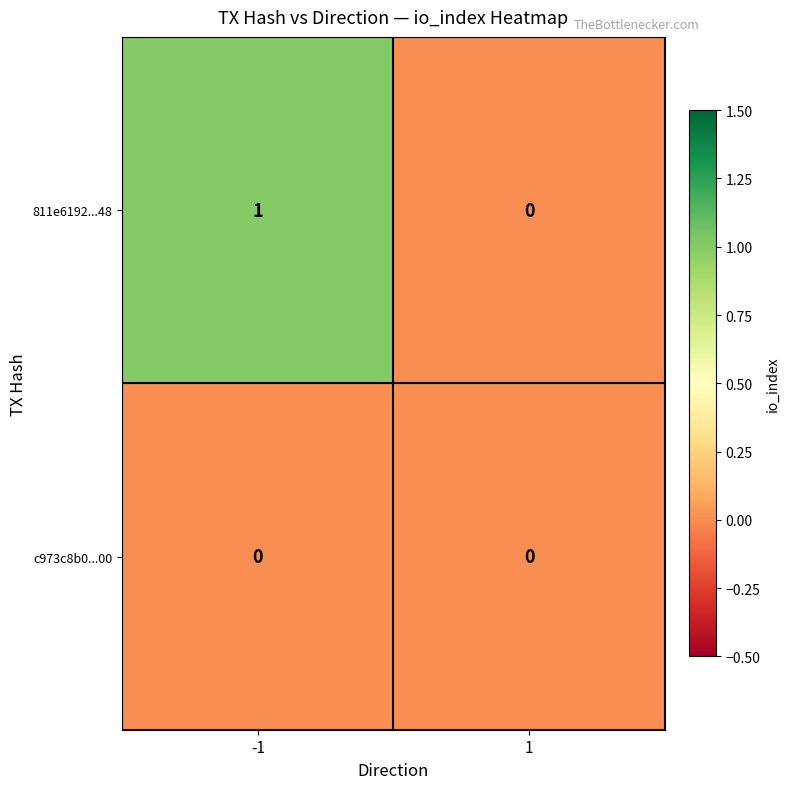

Which series has the largest total across all categories?

811e6192...48